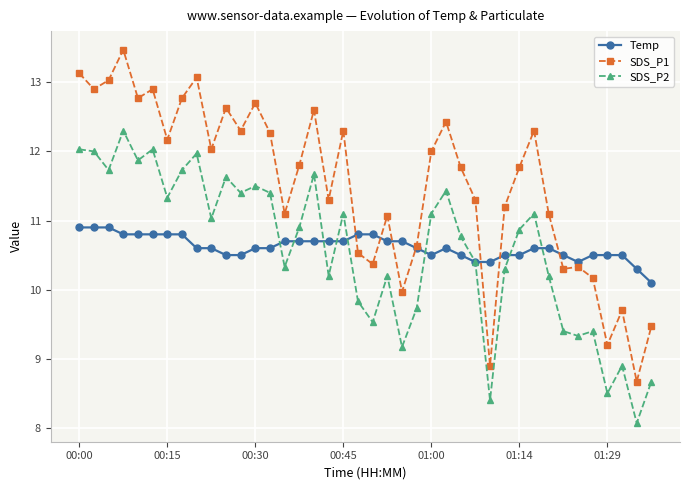

True or false: Temp and SDS_P2 intersect in this chart.

True